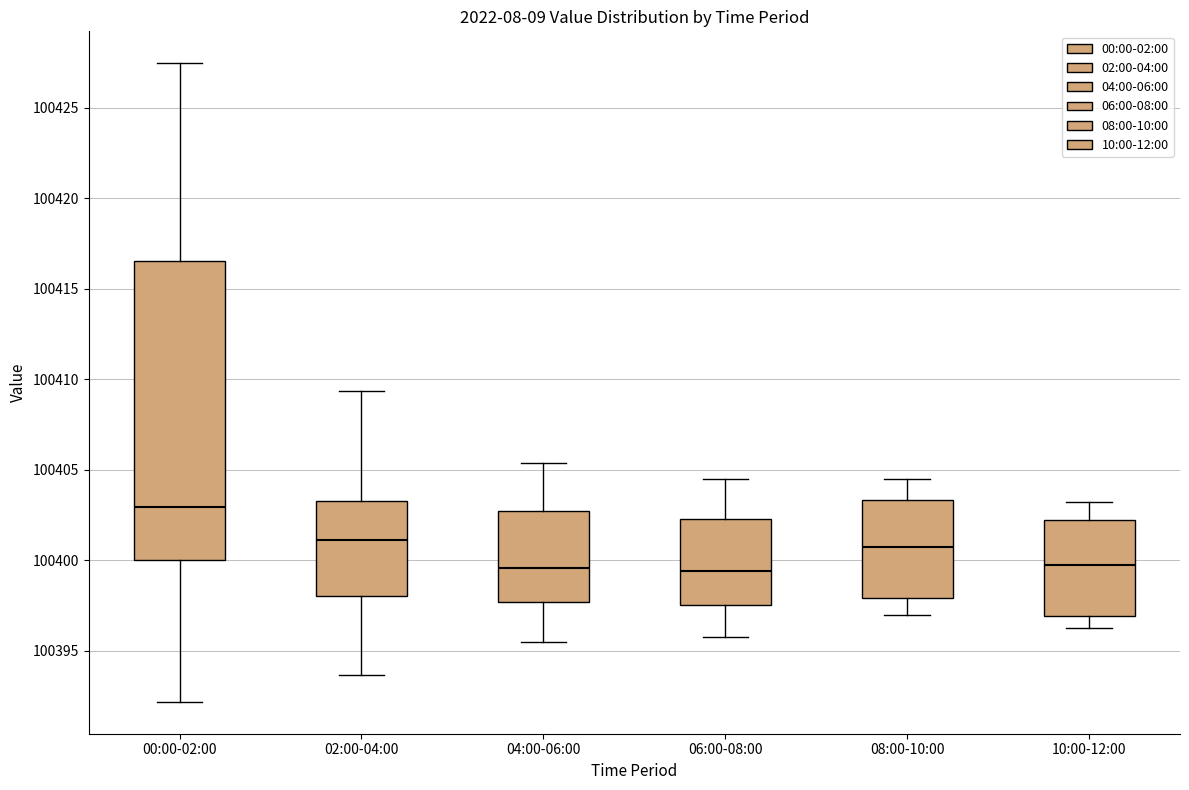

Reading left to right, transcribe this box plot: for each box, give where its median line is, the range the box spans, and where its two whiskers end, as read against the y-axis. The values are not printed on the chart, so give them approximately, as read against the axis.

00:00-02:00: median 100403.0, box 100400.0 to 100416.5, whiskers 100392.0 to 100427.5
02:00-04:00: median 100401.0, box 100398.0 to 100403.5, whiskers 100393.5 to 100409.5
04:00-06:00: median 100399.5, box 100397.5 to 100403.0, whiskers 100395.5 to 100405.5
06:00-08:00: median 100399.5, box 100397.5 to 100402.5, whiskers 100396.0 to 100404.5
08:00-10:00: median 100401.0, box 100398.0 to 100403.5, whiskers 100397.0 to 100404.5
10:00-12:00: median 100400.0, box 100397.0 to 100402.5, whiskers 100396.5 to 100403.5